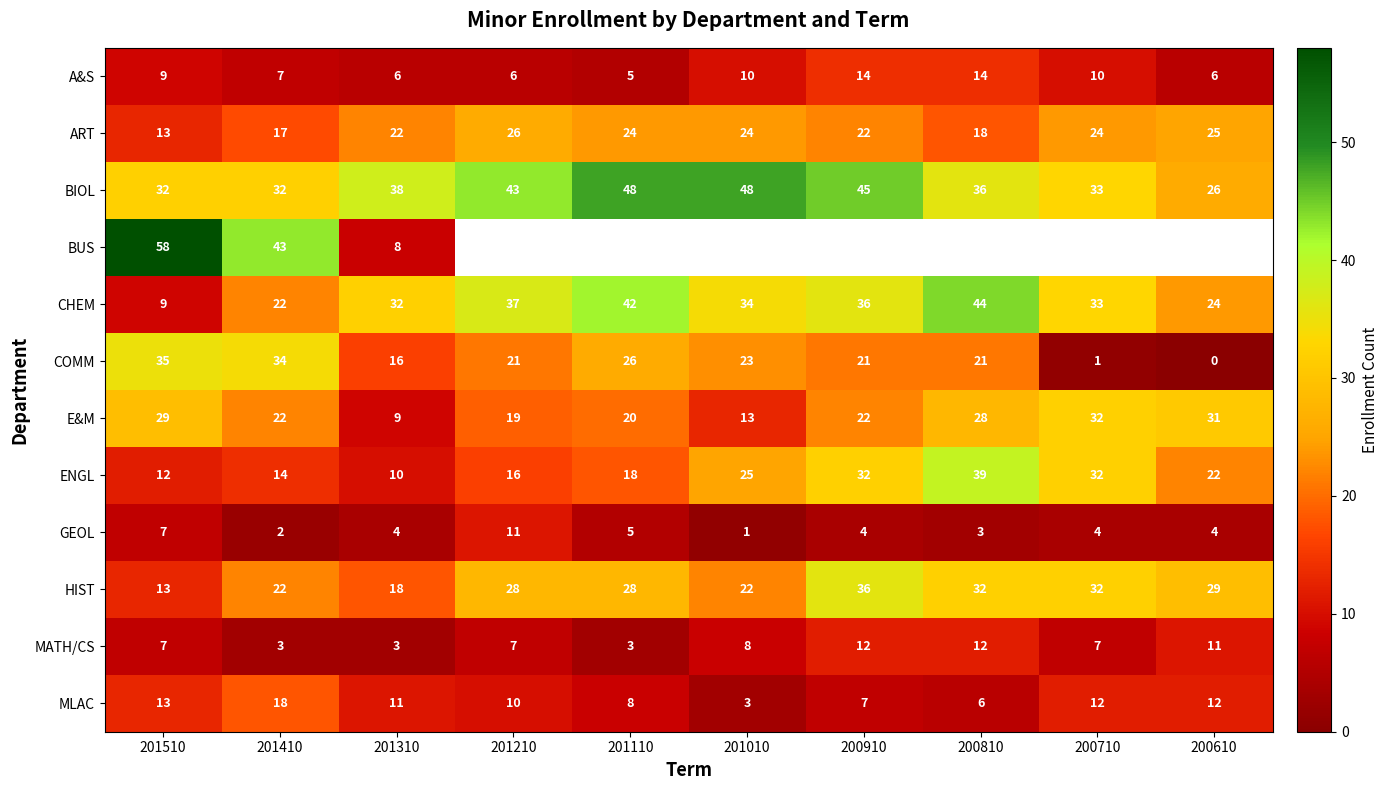

At which category is the sum across all series the highest?

201510